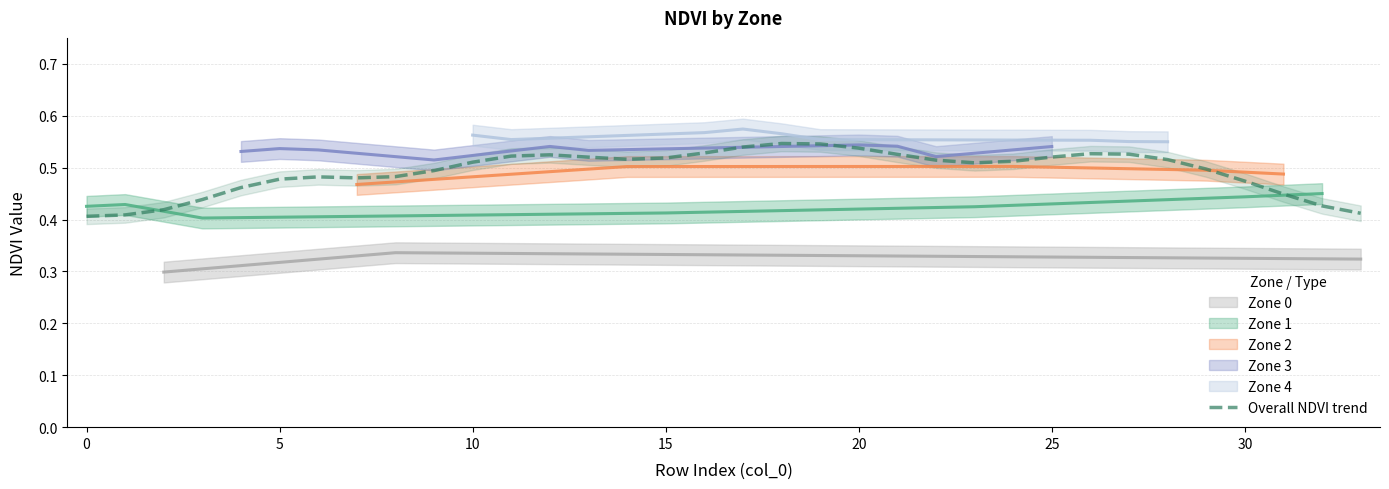

Is it true that Overall NDVI trend equals 0.4 at 0?

True